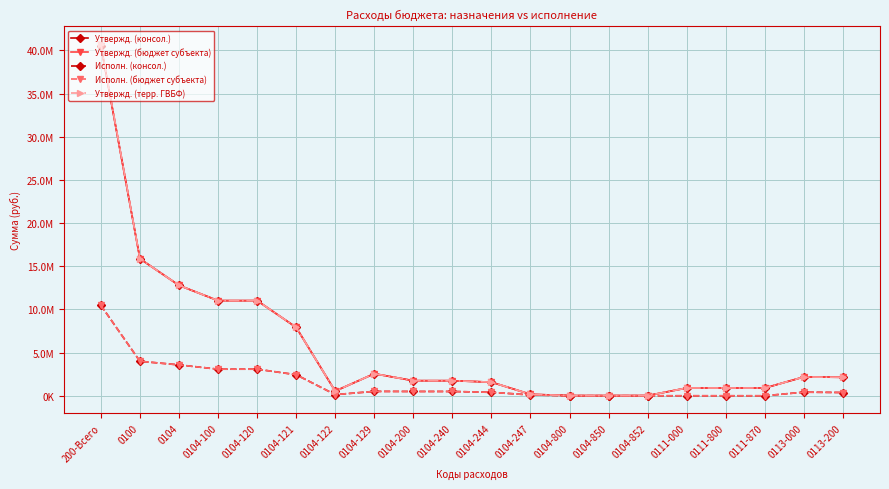

Reading left to right, list all the values displayed in this chart.

Утвержд. (консол.): 200-Всего=40549200.0	0100=15864900.0	0104=12785200.0	0104-100=11017600.0	0104-120=11017600.0	0104-121=7922300.0	0104-122=539700.0	0104-129=2555600.0	0104-200=1747600.0	0104-240=1747600.0	0104-244=1576971.9	0104-247=170628.1	0104-800=20000.0	0104-850=20000.0	0104-852=20000.0	0111-000=900000.0	0111-800=900000.0	0111-870=900000.0	0113-000=2179700.0	0113-200=2139500.0
Утвержд. (бюджет субъекта): 200-Всего=40549200.0	0100=15864900.0	0104=12785200.0	0104-100=11017600.0	0104-120=11017600.0	0104-121=7922300.0	0104-122=539700.0	0104-129=2555600.0	0104-200=1747600.0	0104-240=1747600.0	0104-244=1576971.9	0104-247=170628.1	0104-800=20000.0	0104-850=20000.0	0104-852=20000.0	0111-000=900000.0	0111-800=900000.0	0111-870=900000.0	0113-000=2179700.0	0113-200=2139500.0
Исполн. (консол.): 200-Всего=10468049.2	0100=3994129.6	0104=3576689.6	0104-100=3078199.7	0104-120=3078199.7	0104-121=2438657.3	0104-122=133068.0	0104-129=506474.4	0104-200=497736.0	0104-240=497736.0	0104-244=398942.1	0104-247=98793.9	0104-800=754.0	0104-850=754.0	0104-852=754.0	0111-000=0.0	0111-800=0.0	0111-870=0.0	0113-000=417440.0	0113-200=377440.0
Исполн. (бюджет субъекта): 200-Всего=10468049.2	0100=3994129.6	0104=3576689.6	0104-100=3078199.7	0104-120=3078199.7	0104-121=2438657.3	0104-122=133068.0	0104-129=506474.4	0104-200=497736.0	0104-240=497736.0	0104-244=398942.1	0104-247=98793.9	0104-800=754.0	0104-850=754.0	0104-852=754.0	0111-000=0.0	0111-800=0.0	0111-870=0.0	0113-000=417440.0	0113-200=377440.0
Утвержд. (терр. ГВБФ): 200-Всего=40725000.0	0100=15864900.0	0104=12785200.0	0104-100=11017600.0	0104-120=11017600.0	0104-121=7922300.0	0104-122=539700.0	0104-129=2555600.0	0104-200=1747600.0	0104-240=1747600.0	0104-244=1576971.9	0104-247=170628.1	0104-800=20000.0	0104-850=20000.0	0104-852=20000.0	0111-000=900000.0	0111-800=900000.0	0111-870=900000.0	0113-000=2179700.0	0113-200=2139500.0